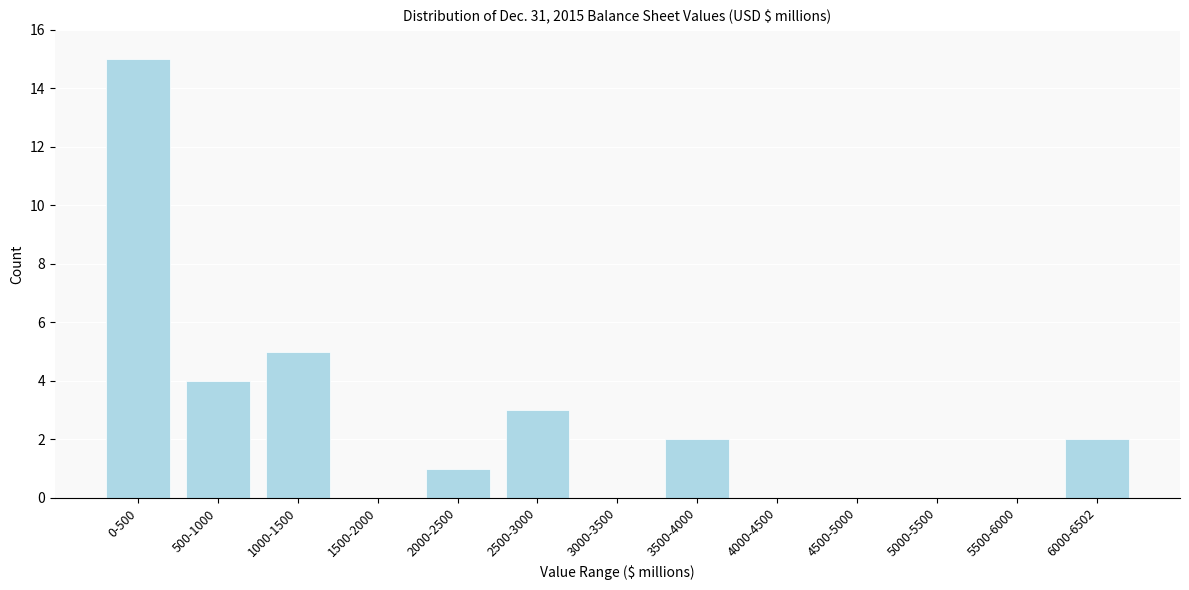

Reading right to left, extract all data points from this chart.

6000-6502=2	5500-6000=0	5000-5500=0	4500-5000=0	4000-4500=0	3500-4000=2	3000-3500=0	2500-3000=3	2000-2500=1	1500-2000=0	1000-1500=5	500-1000=4	0-500=15